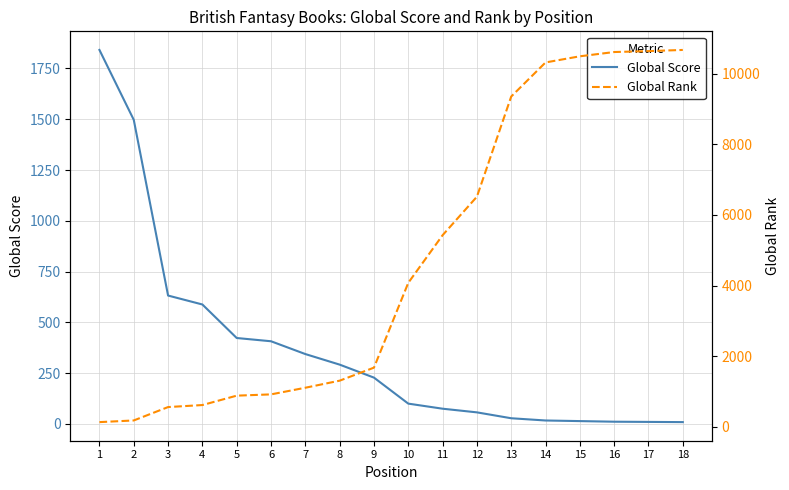

Which has a higher value, 3 or 9?

3